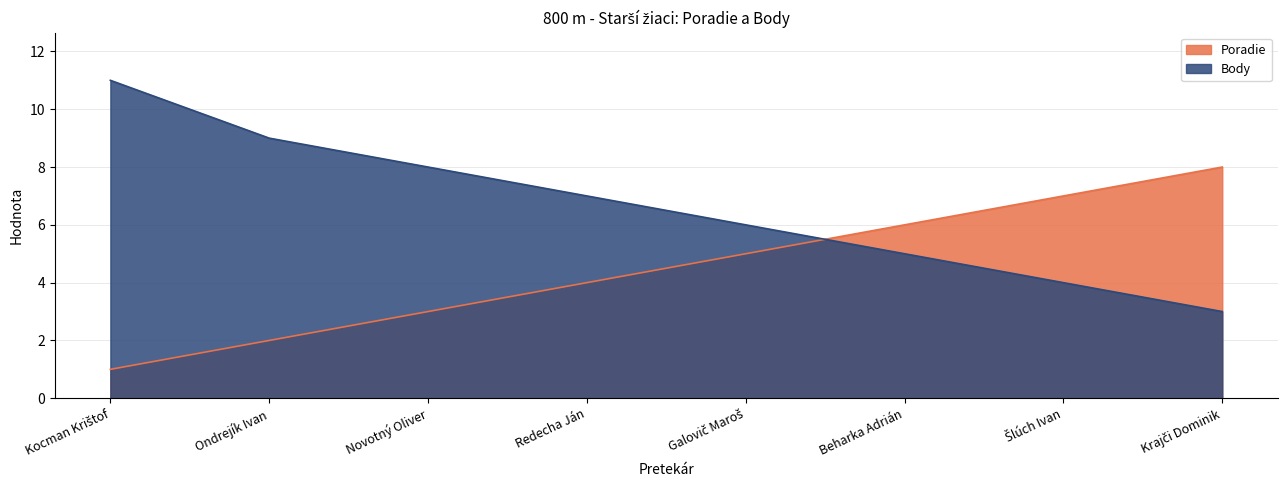

At which label does Body reach its minimum?

Krajči Dominik